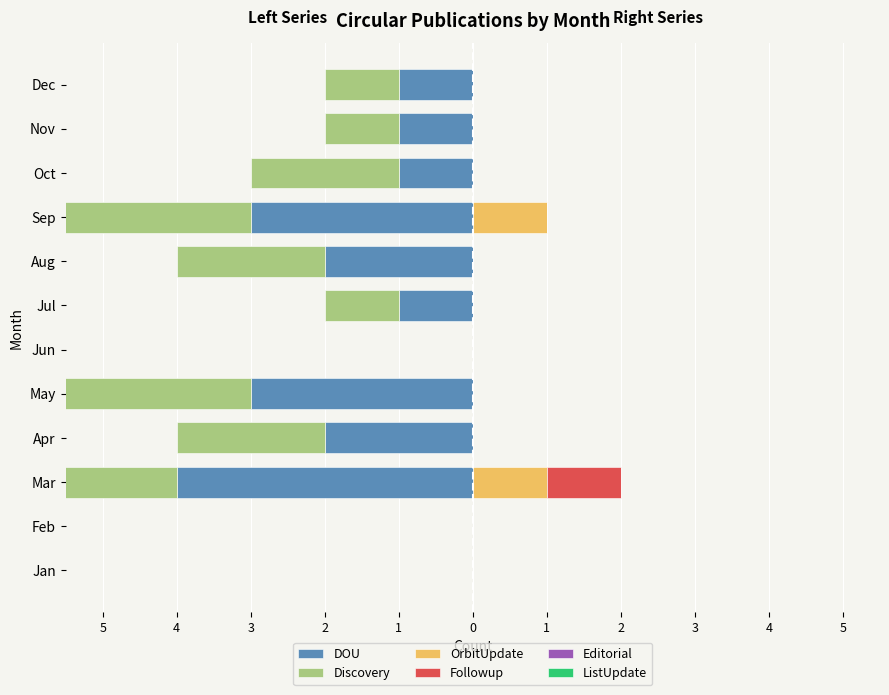

Is the value of Discovery at 3 greater than the value of ListUpdate at 5?

No